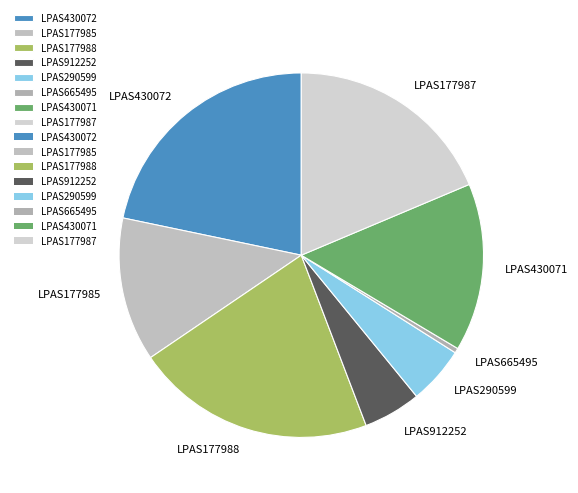

Is the sum of LPAS177985 and LPAS177987 greater than half?

No